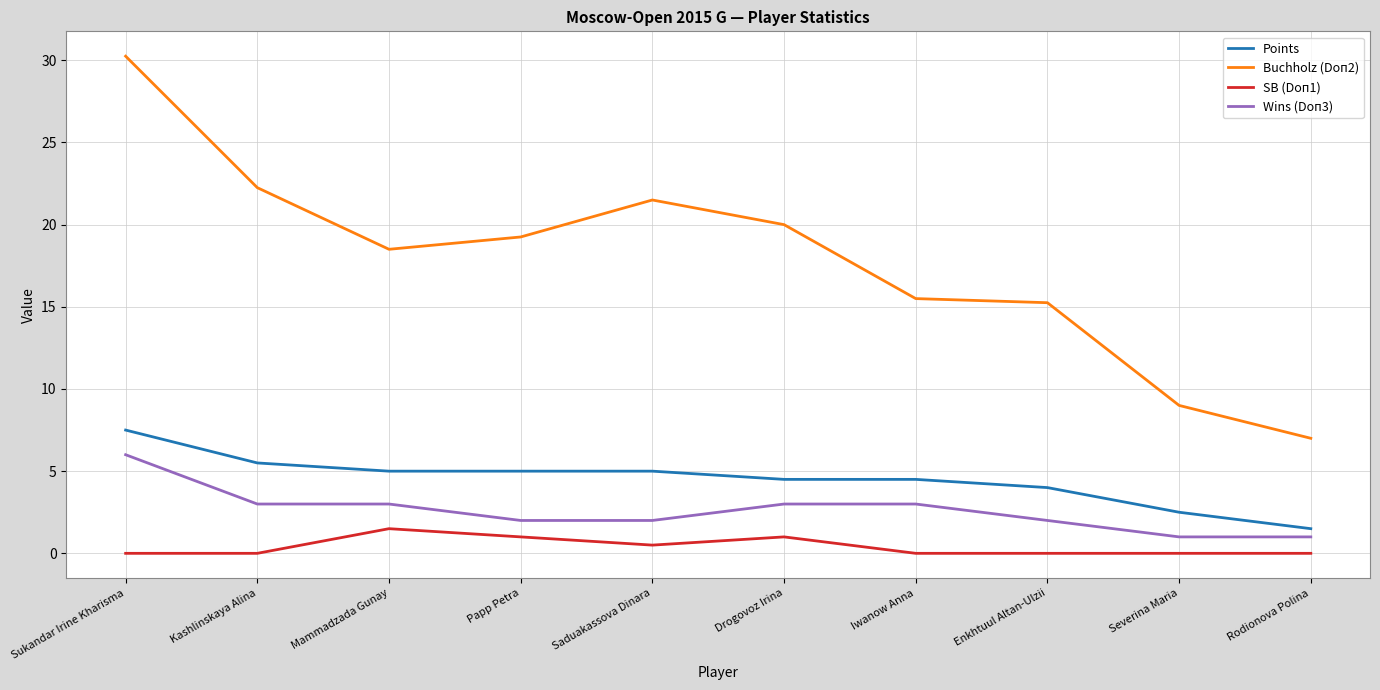

What is the sum of the Wins (Doп3) values at Enkhtuul Altan-Ulzii and Sukandar Irine Kharisma?

8.0